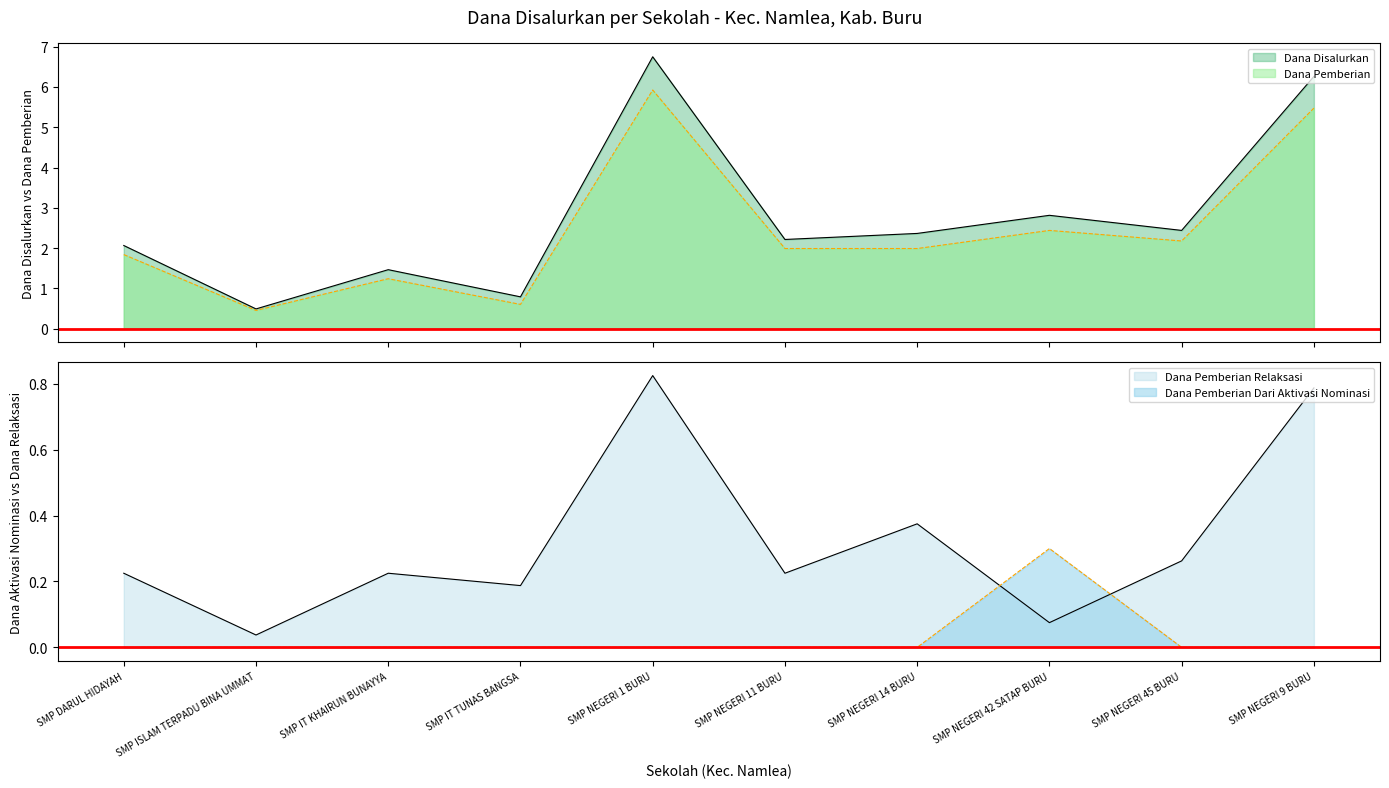

What is the difference between the highest and lowest values at SMP ISLAM TERPADU BINA UMMAT?

0.5